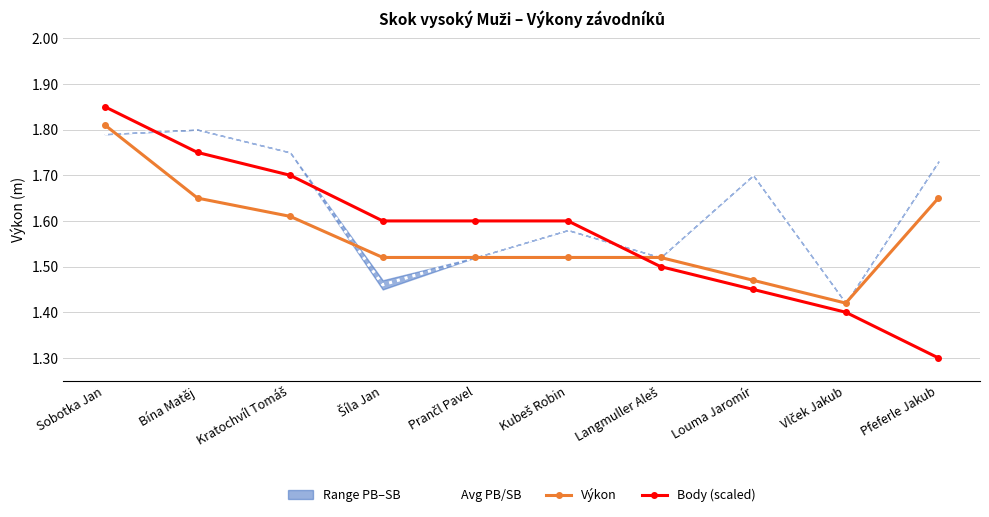

At how many categories does at least one series exceed 1?

10